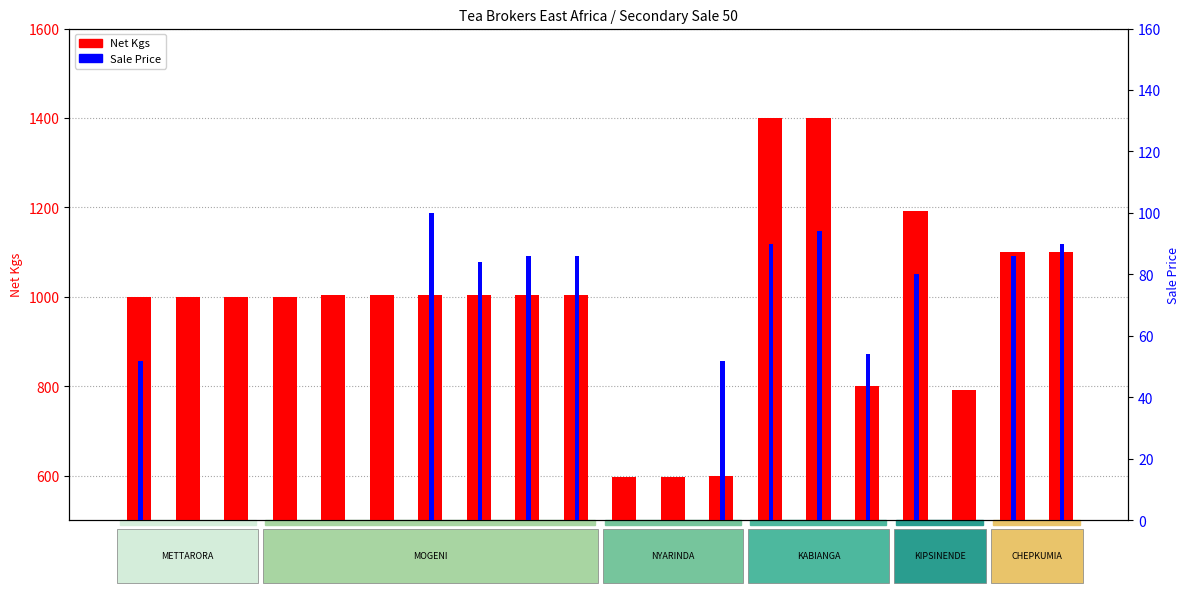

Where is Net Kgs nearest to the value 998?

Lot 8549